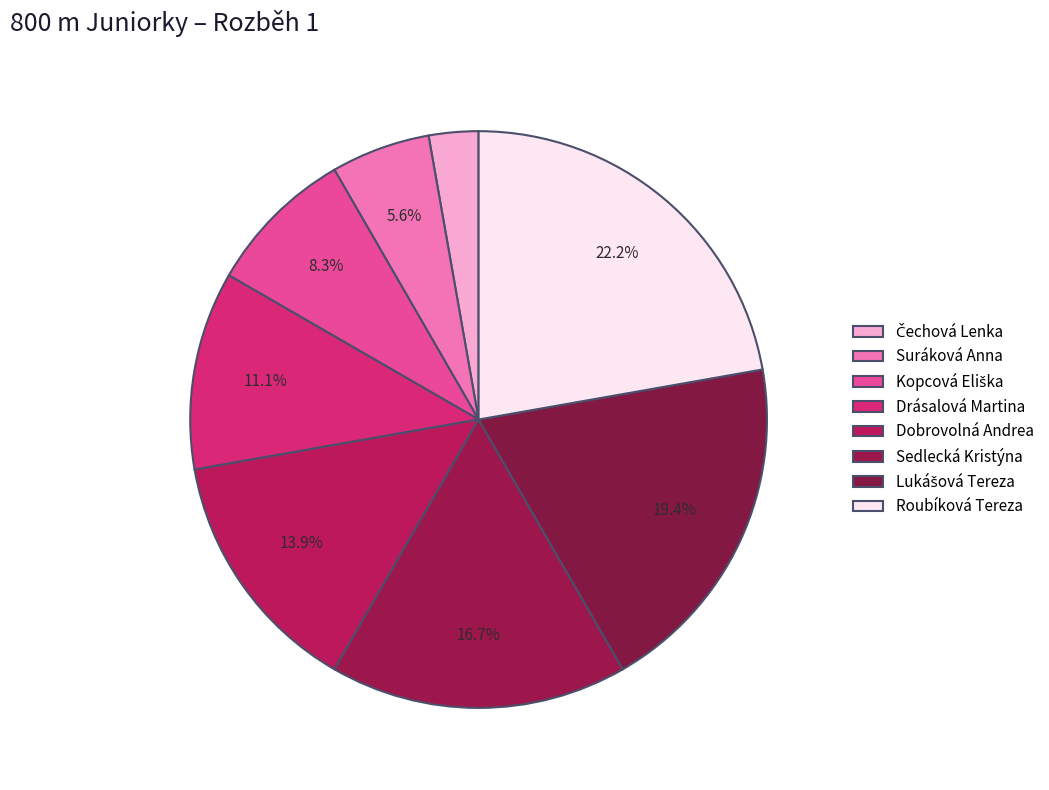

Count the number of slices in the pie.

8